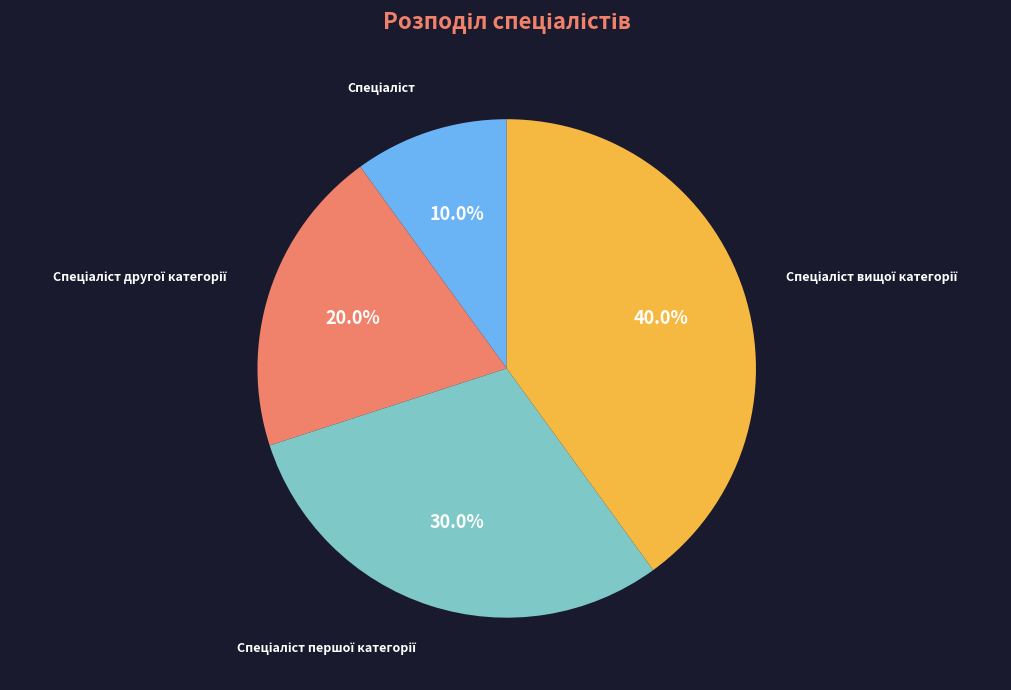

Does any single category account for the majority?

No